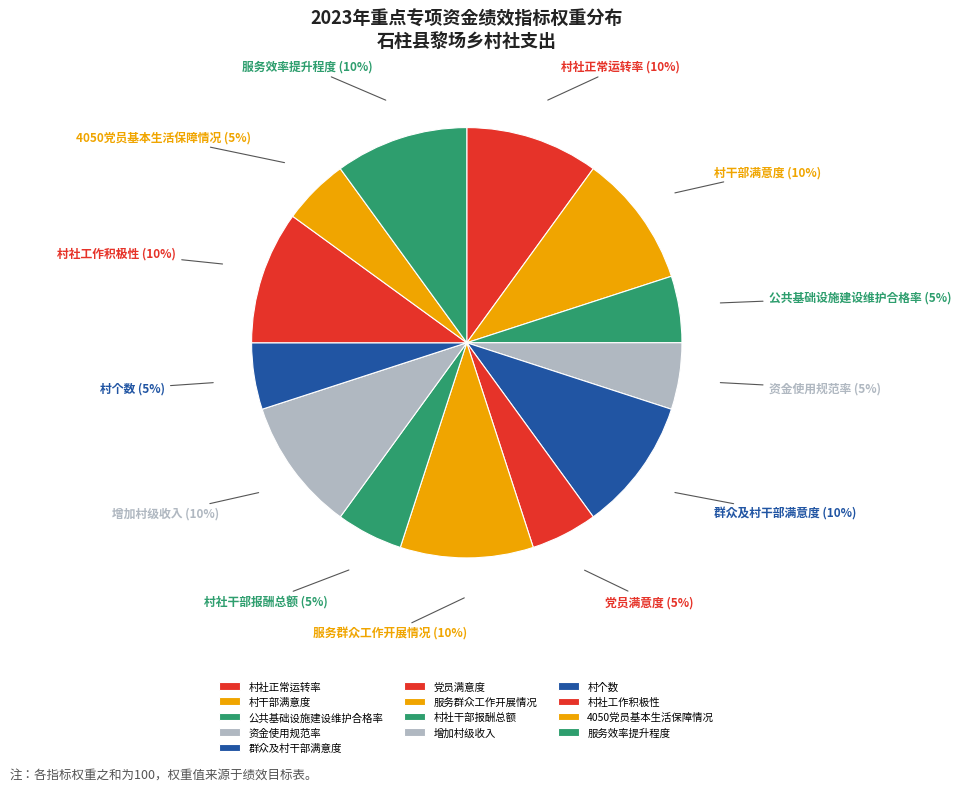

Is the sum of 资金使用规范率 and 服务群众工作开展情况 greater than half?

No